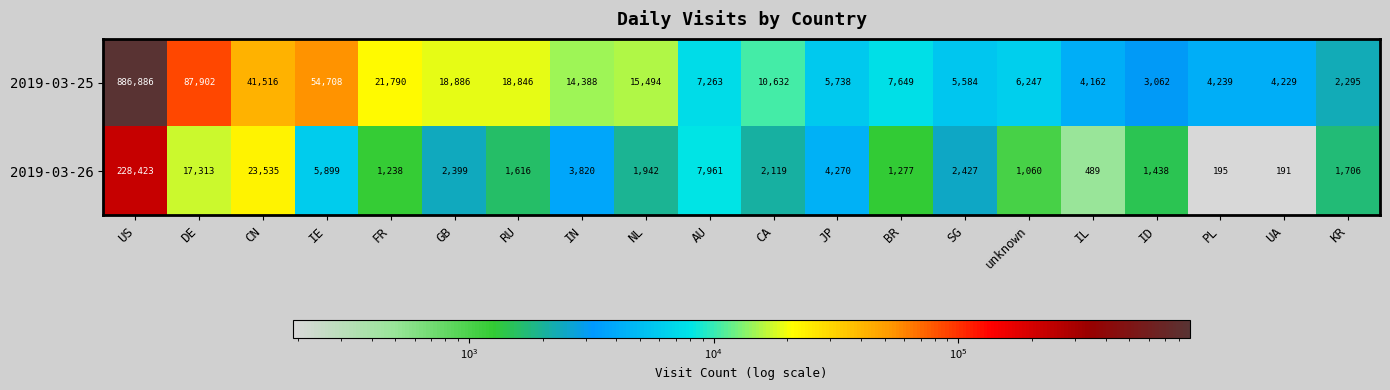

What is the greatest value displayed?

886886